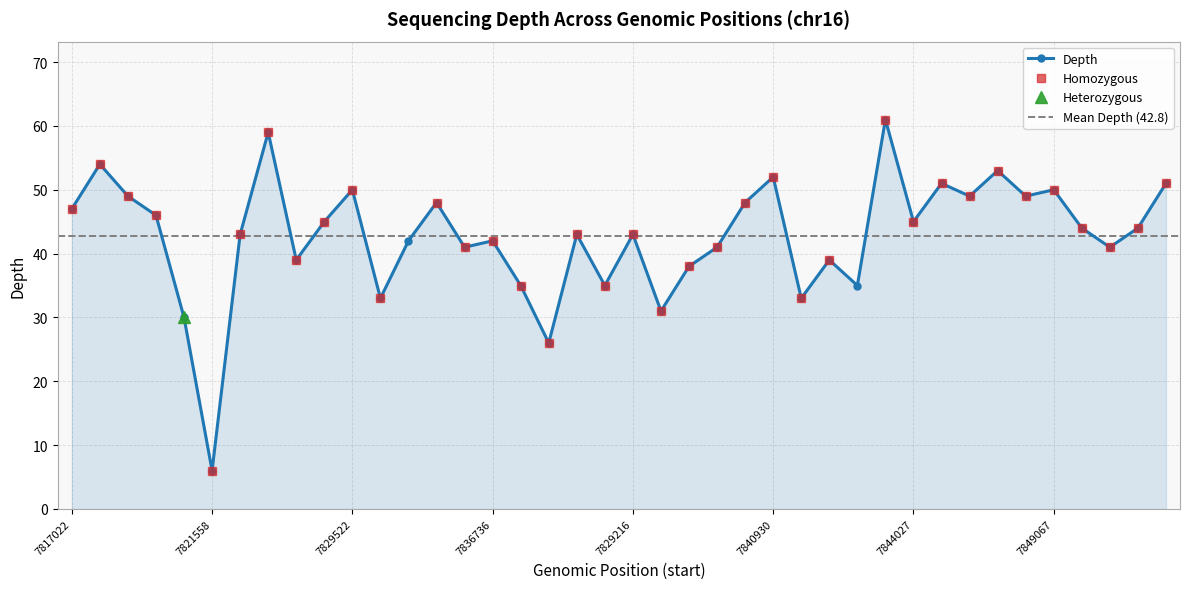

How many interior local valleys (lower than both neighbors) does the data have?

13